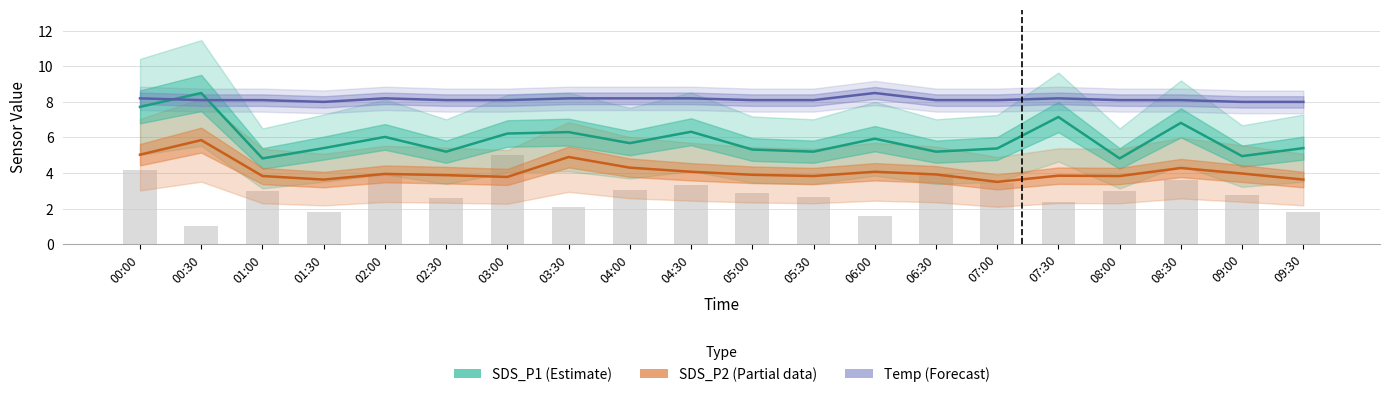

What is the total value across all series at 04:30?

18.6